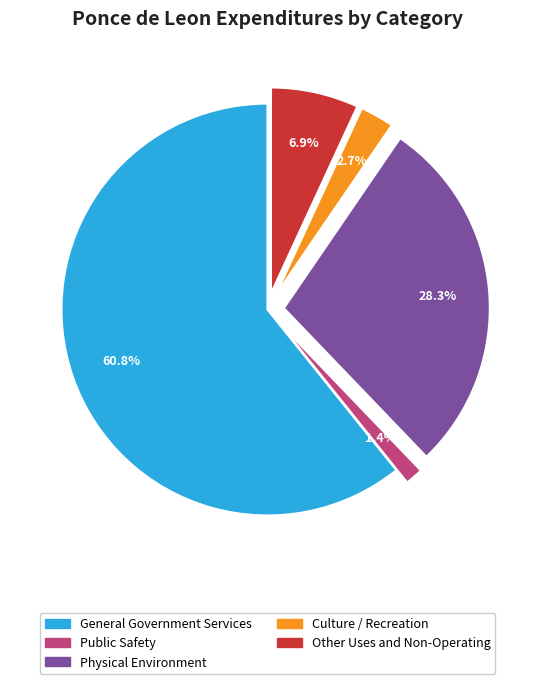

What is the ratio of the value at General Government Services to the value at Other Uses and Non-Operating?

8.8